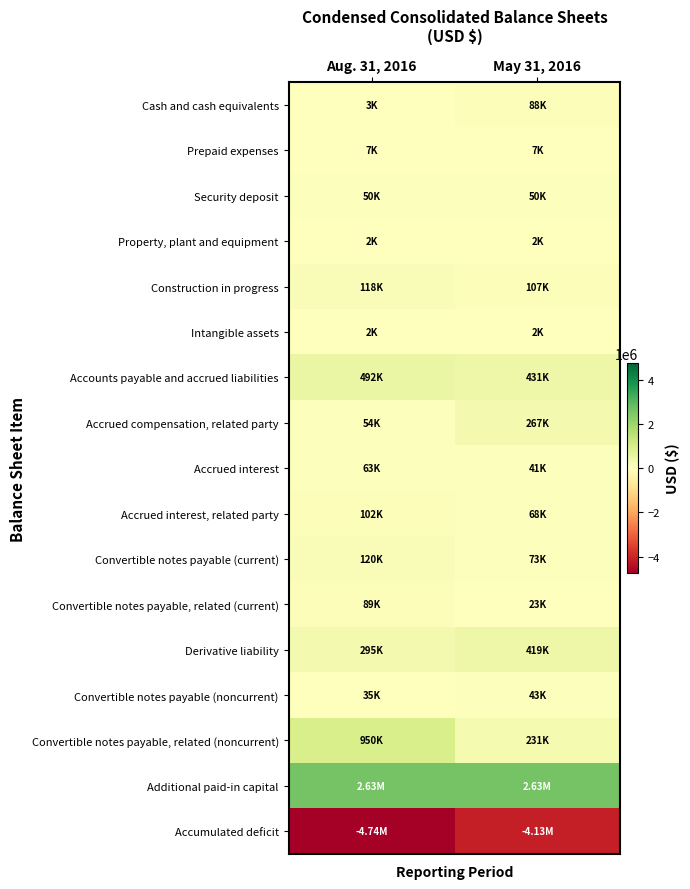

At which category does the chart reach its minimum across all series?

Aug. 31, 2016